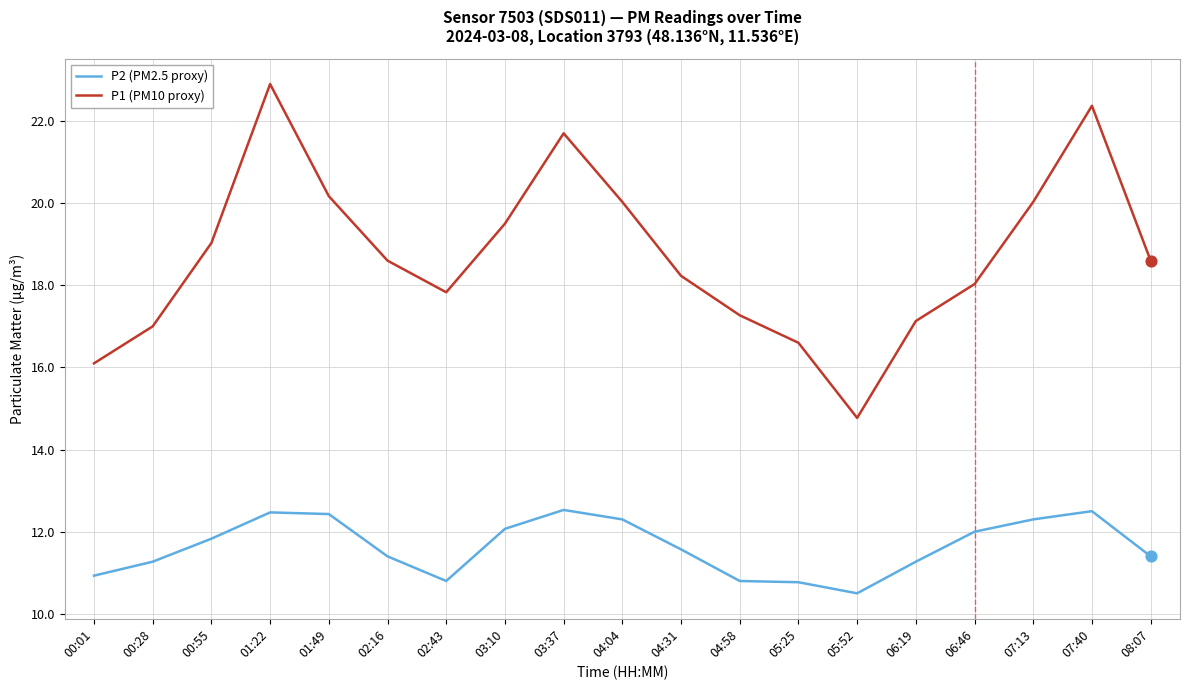

What is the total value across all series at 06:19?

28.4